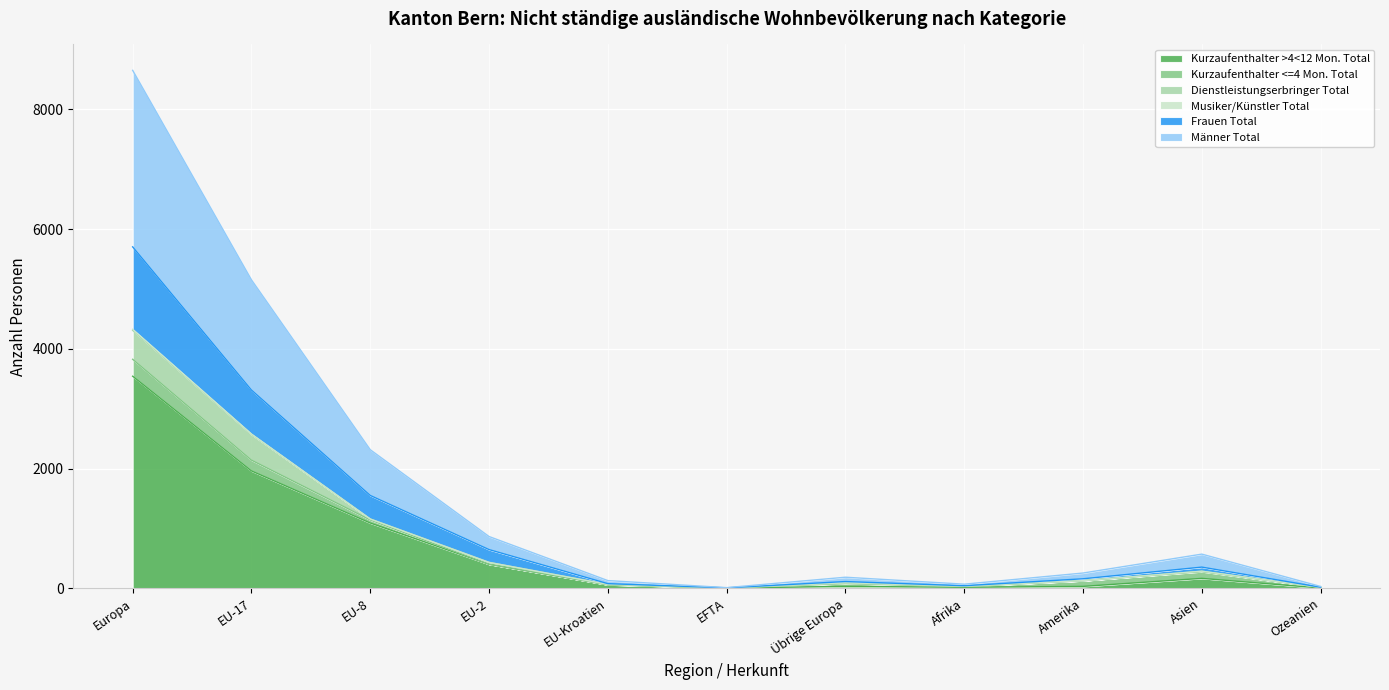

At which category is the sum across all series the highest?

Europa